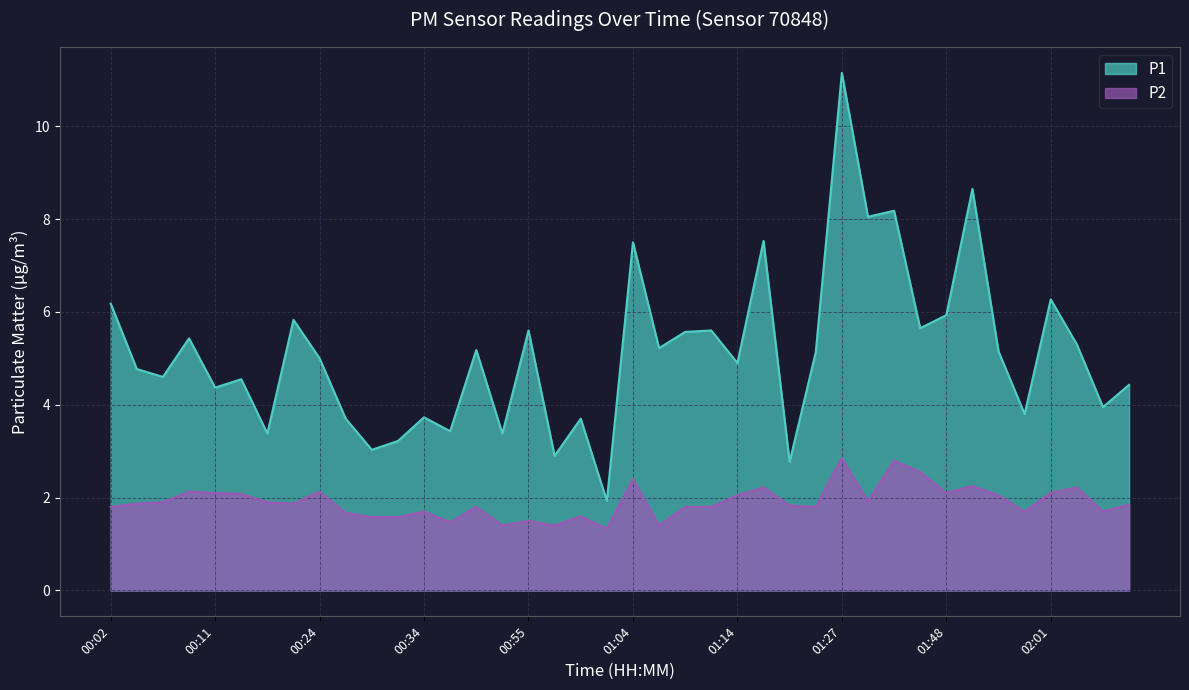

Reading right to left, what are all the values shown in this chart?

P1: 02:09=4.4	02:06=4.0	02:04=5.3	02:01=6.3	01:59=3.8	01:56=5.2	01:54=8.7	01:48=5.9	01:46=5.7	01:43=8.2	01:30=8.1	01:27=11.2	01:25=5.1	01:22=2.8	01:17=7.5	01:14=4.9	01:12=5.6	01:09=5.6	01:07=5.2	01:04=7.5	01:02=1.9	01:00=3.7	00:57=2.9	00:55=5.6	00:50=3.4	00:44=5.2	00:42=3.4	00:34=3.7	00:31=3.2	00:29=3.0	00:26=3.7	00:24=5.0	00:22=5.8	00:19=3.4	00:14=4.5	00:11=4.4	00:09=5.4	00:07=4.6	00:04=4.8	00:02=6.2
P2: 02:09=1.9	02:06=1.7	02:04=2.2	02:01=2.1	01:59=1.7	01:56=2.0	01:54=2.2	01:48=2.1	01:46=2.5	01:43=2.8	01:30=1.9	01:27=2.9	01:25=1.8	01:22=1.8	01:17=2.2	01:14=2.0	01:12=1.8	01:09=1.8	01:07=1.4	01:04=2.4	01:02=1.3	01:00=1.6	00:57=1.4	00:55=1.5	00:50=1.4	00:44=1.8	00:42=1.5	00:34=1.7	00:31=1.6	00:29=1.6	00:26=1.7	00:24=2.1	00:22=1.9	00:19=1.9	00:14=2.1	00:11=2.1	00:09=2.1	00:07=1.9	00:04=1.9	00:02=1.8